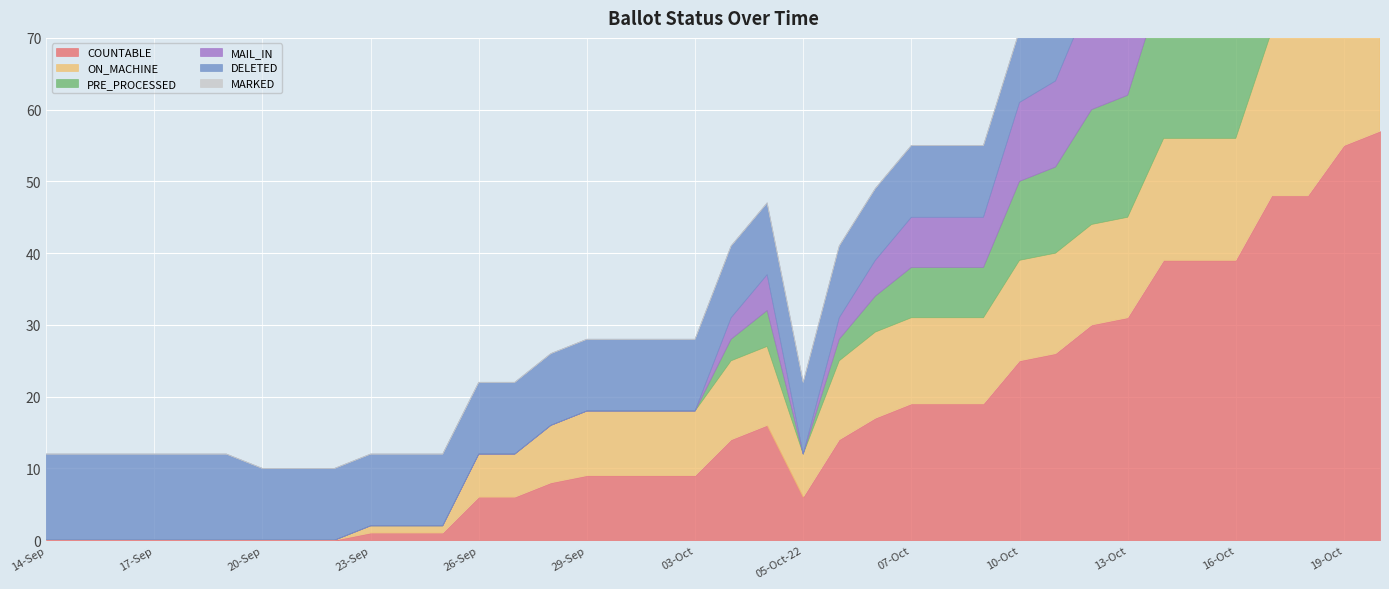

How many lines are shown in the chart?

6